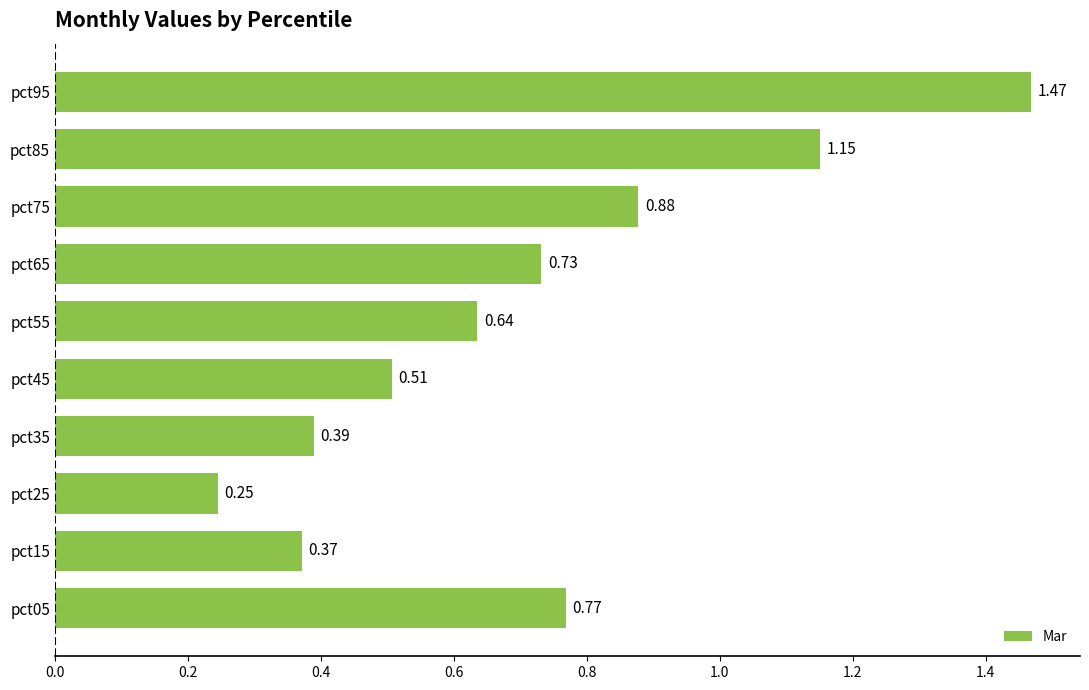

What is the sum of all values?

7.1